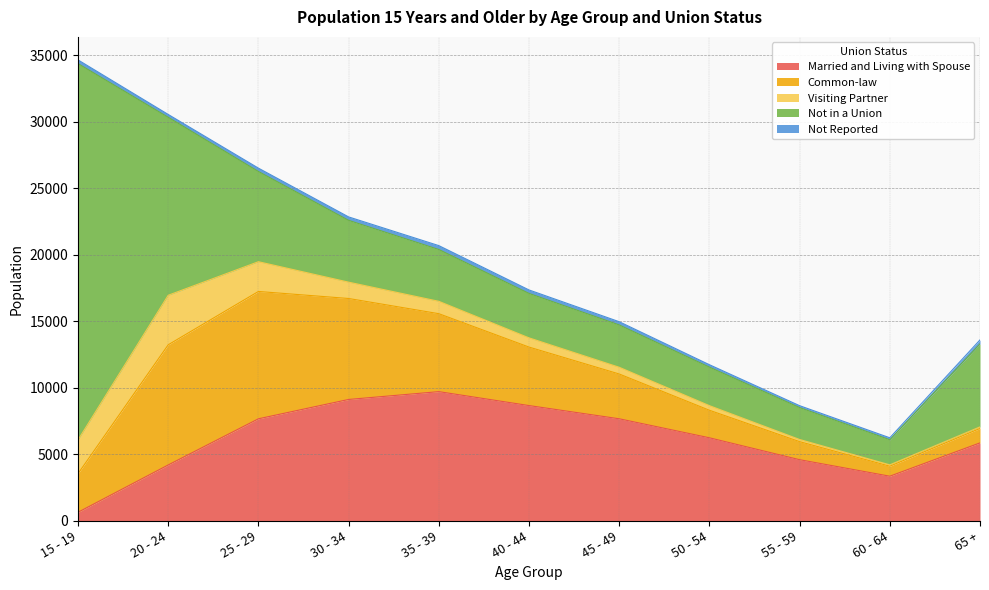

Which has a higher value, 25 - 29 or 50 - 54?

25 - 29